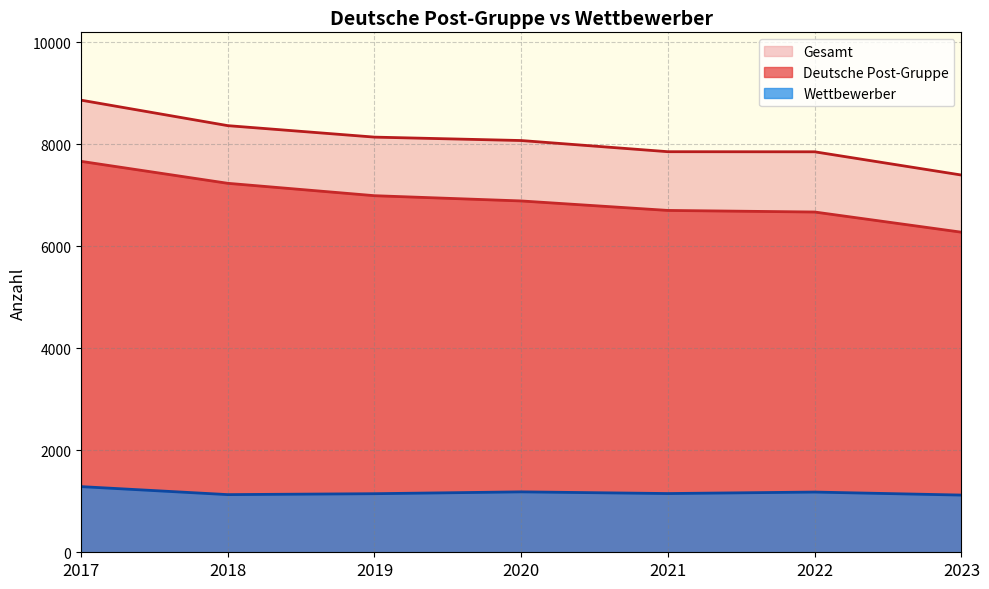

At how many categories does at least one series exceed 6301?

7